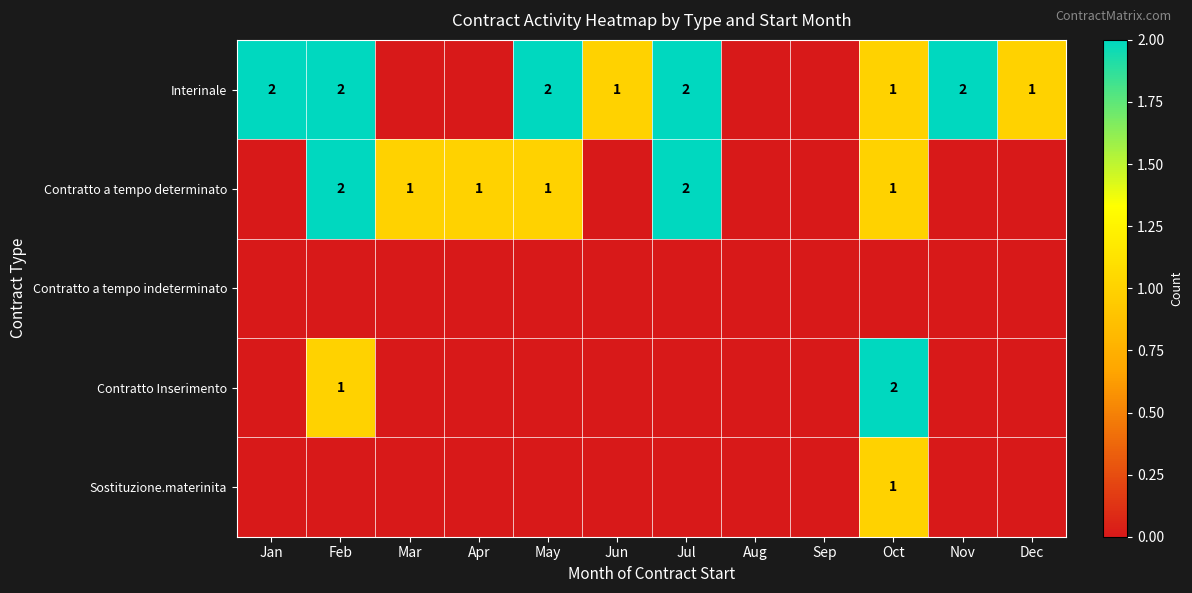

Is it true that Interinale equals 2 at May?

True